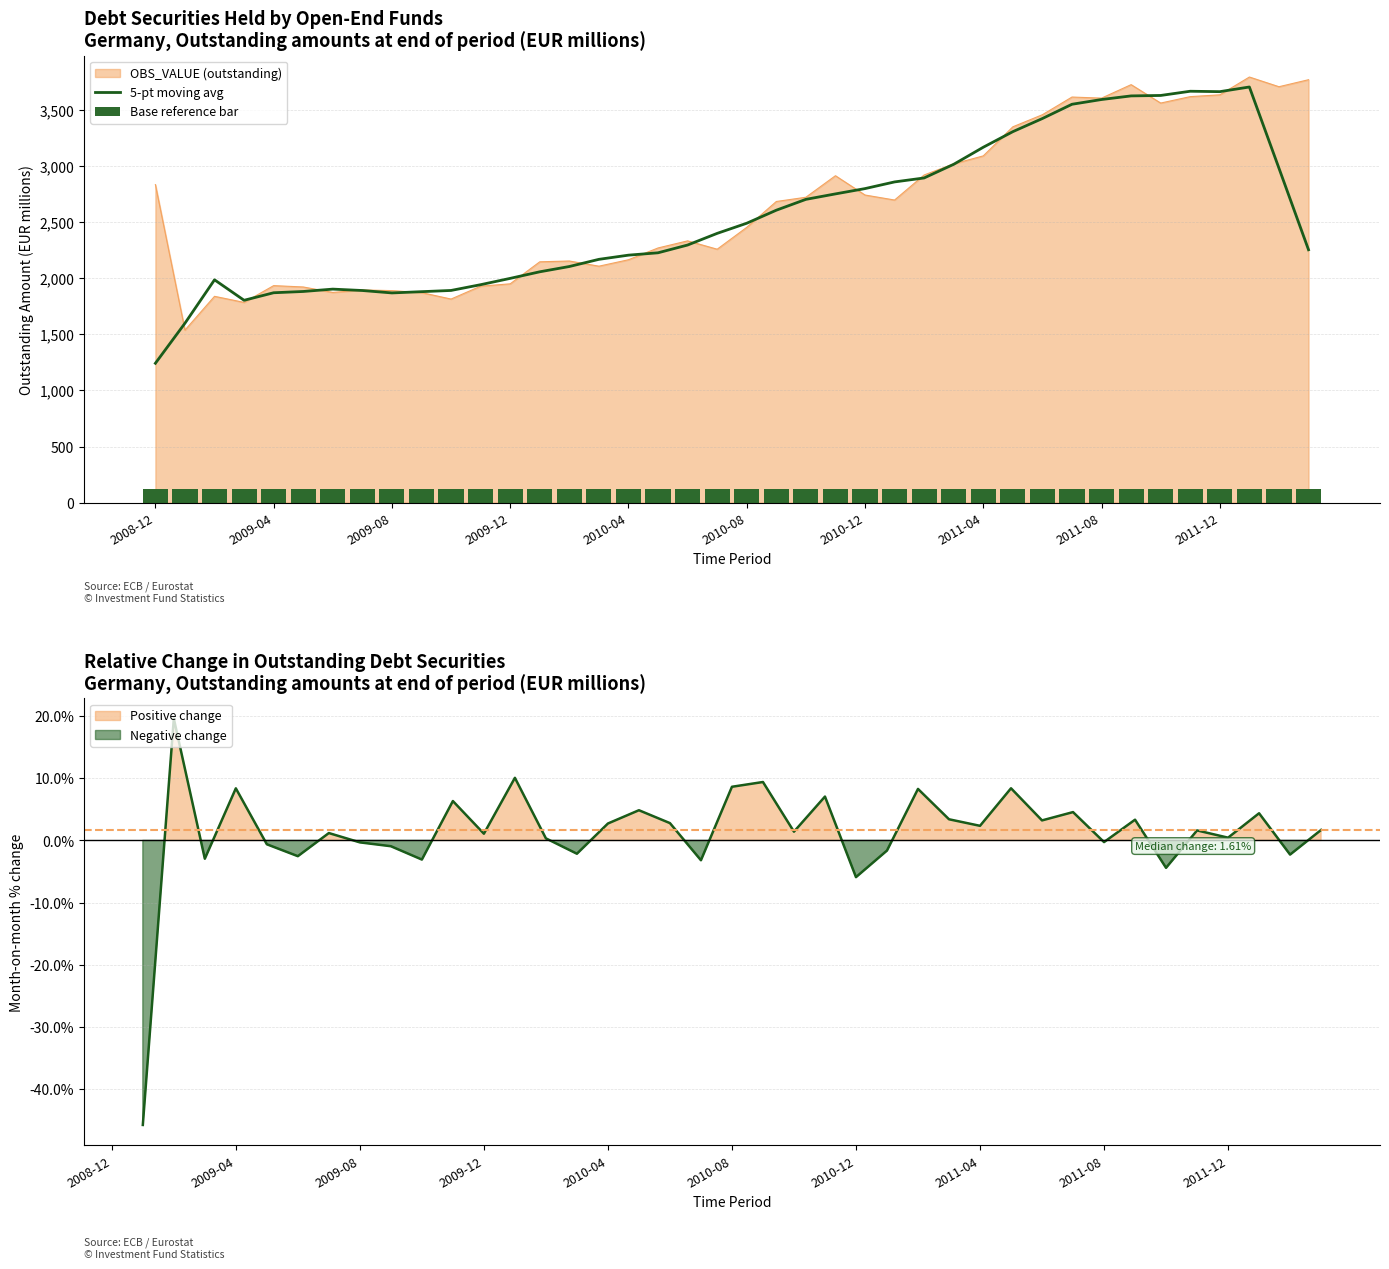

Is the value of 5-pt moving avg at 31 greater than the value of Base reference bar at 22?

Yes